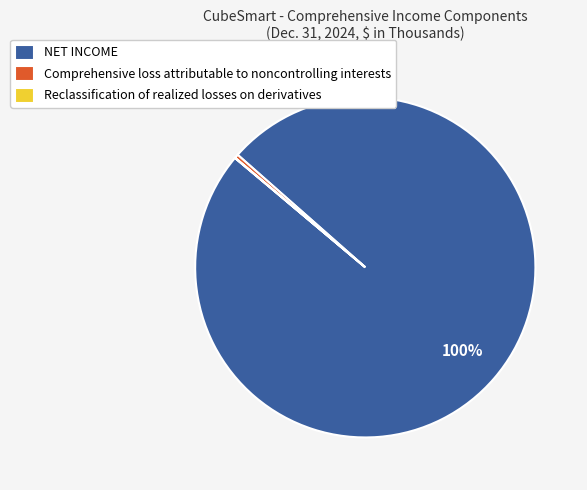

Which has a higher value, NET INCOME or Comprehensive loss attributable to noncontrolling interests?

NET INCOME